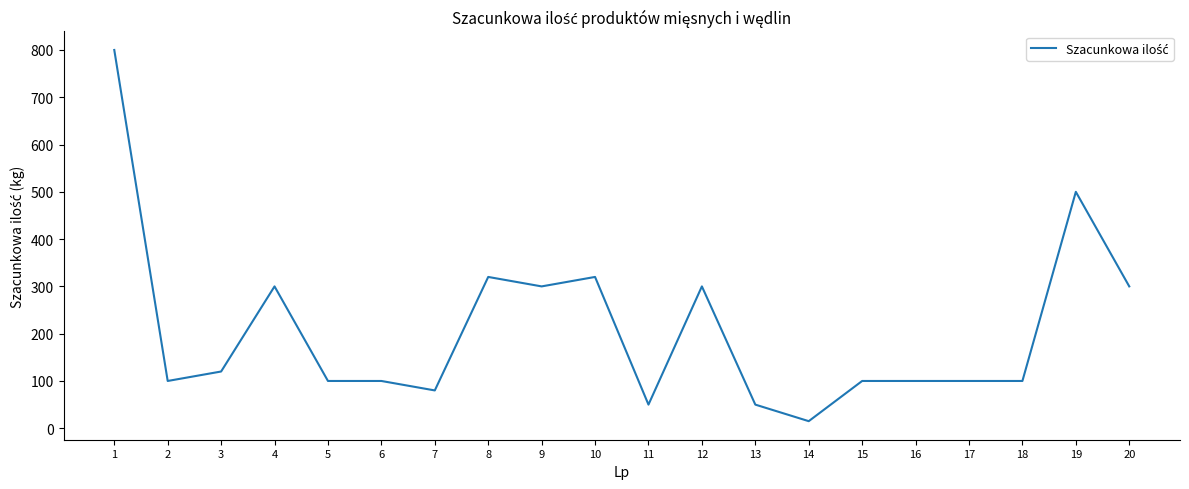

What is the change in value from 13 to 16?

+50